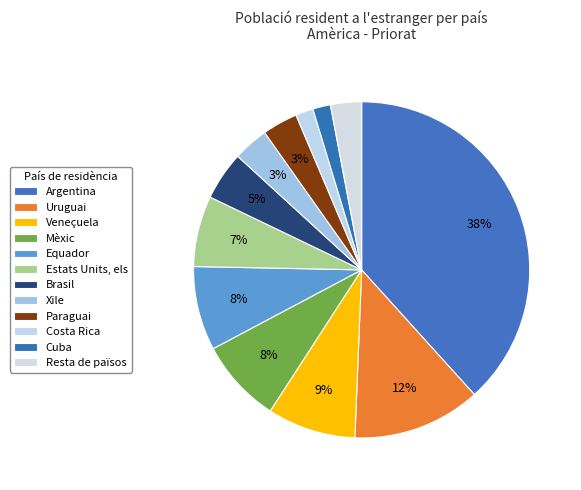

To the nearest percent, what is the combined percentage of Cuba and Paraguai?

5%